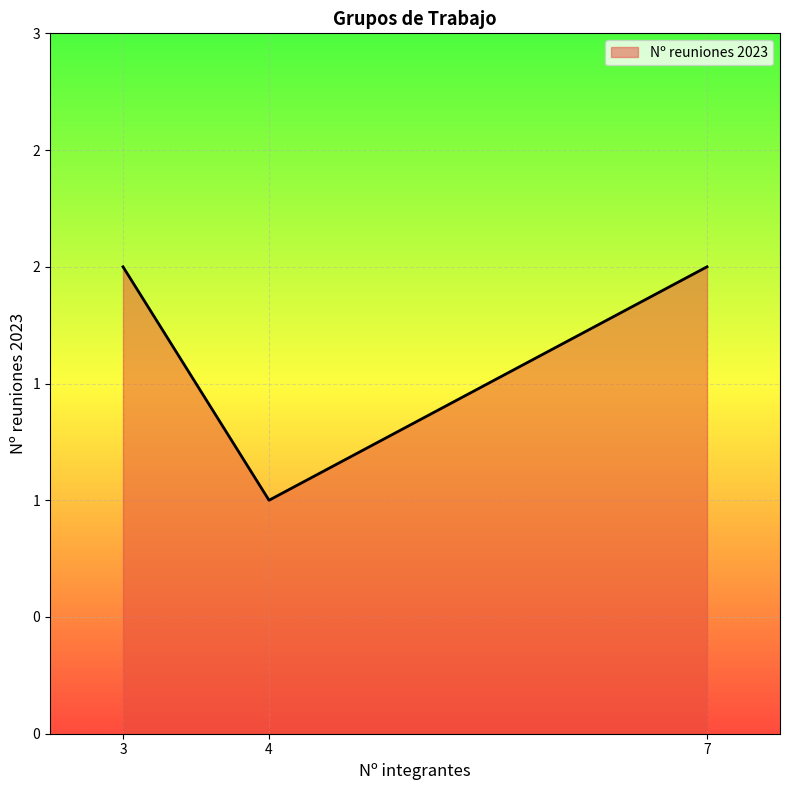

List the labels in order of value, largest first.

3, 7, 4